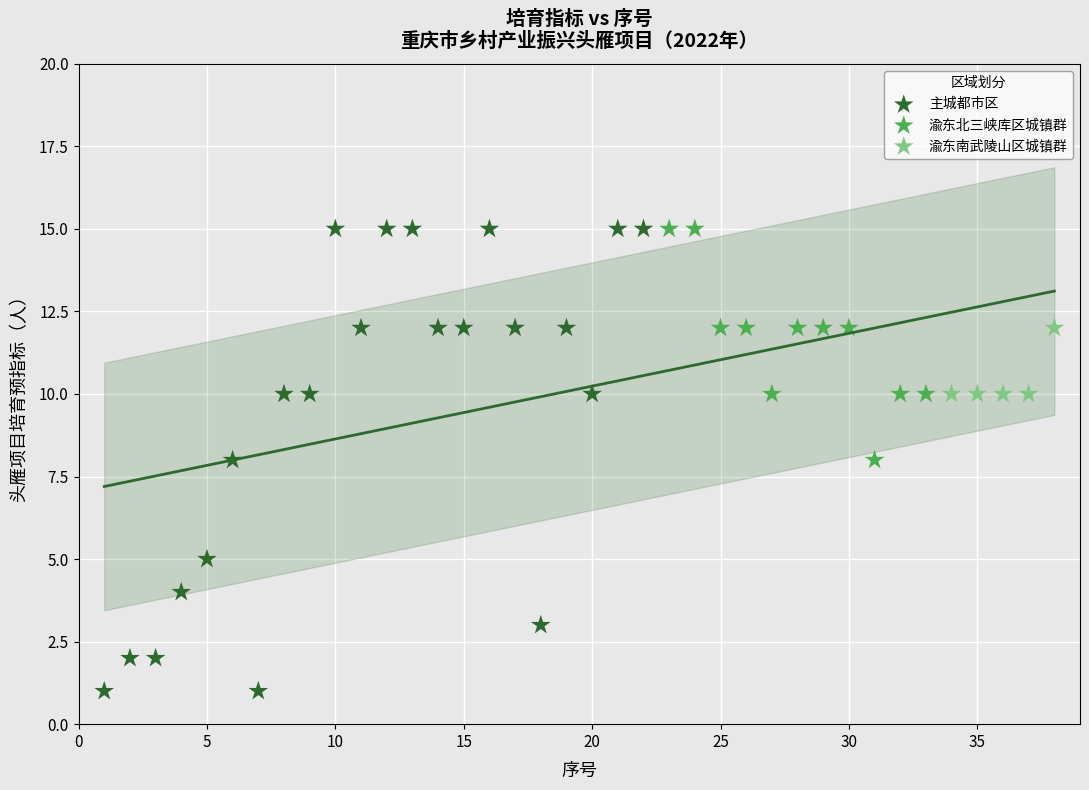

Which series contains the lowest Y value?

主城都市区